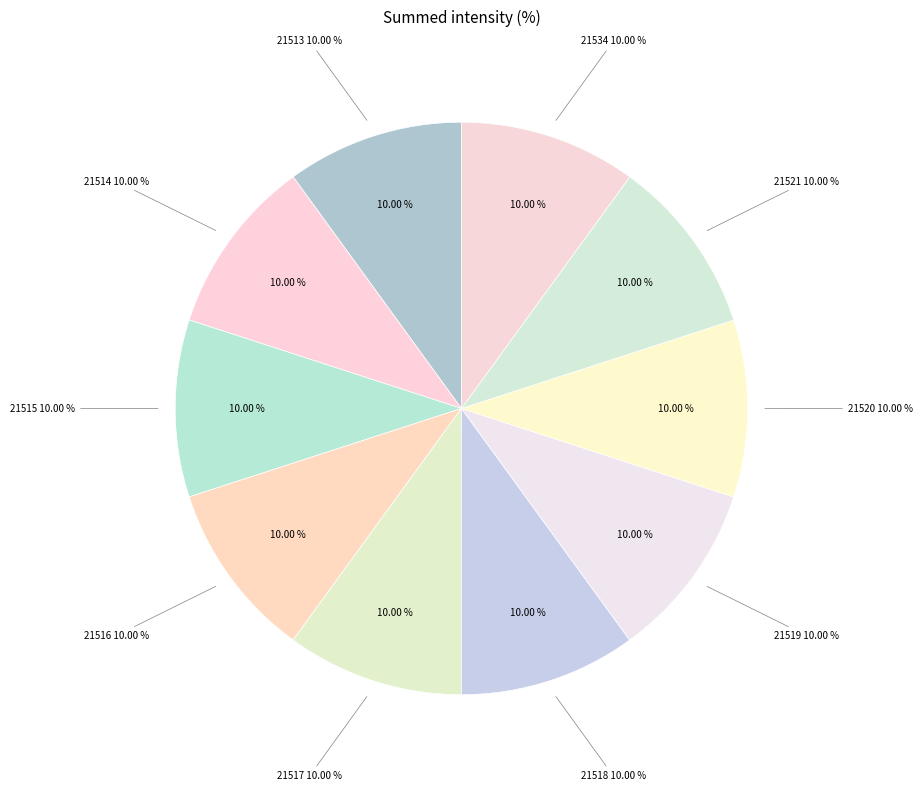

Rank the categories by value from highest to lowest.

21534, 21513, 21514, 21515, 21516, 21517, 21518, 21519, 21520, 21521